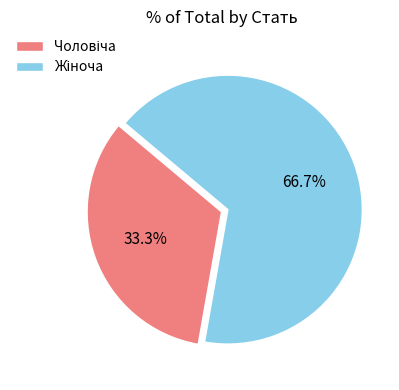

Is there a majority slice in this chart?

Yes